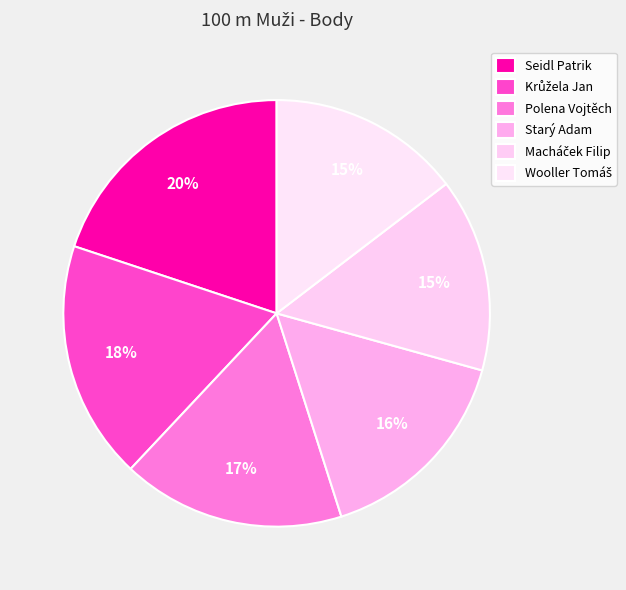

Approximately how many times larger is the value at Krůžela Jan compared to Polena Vojtěch?

1.1